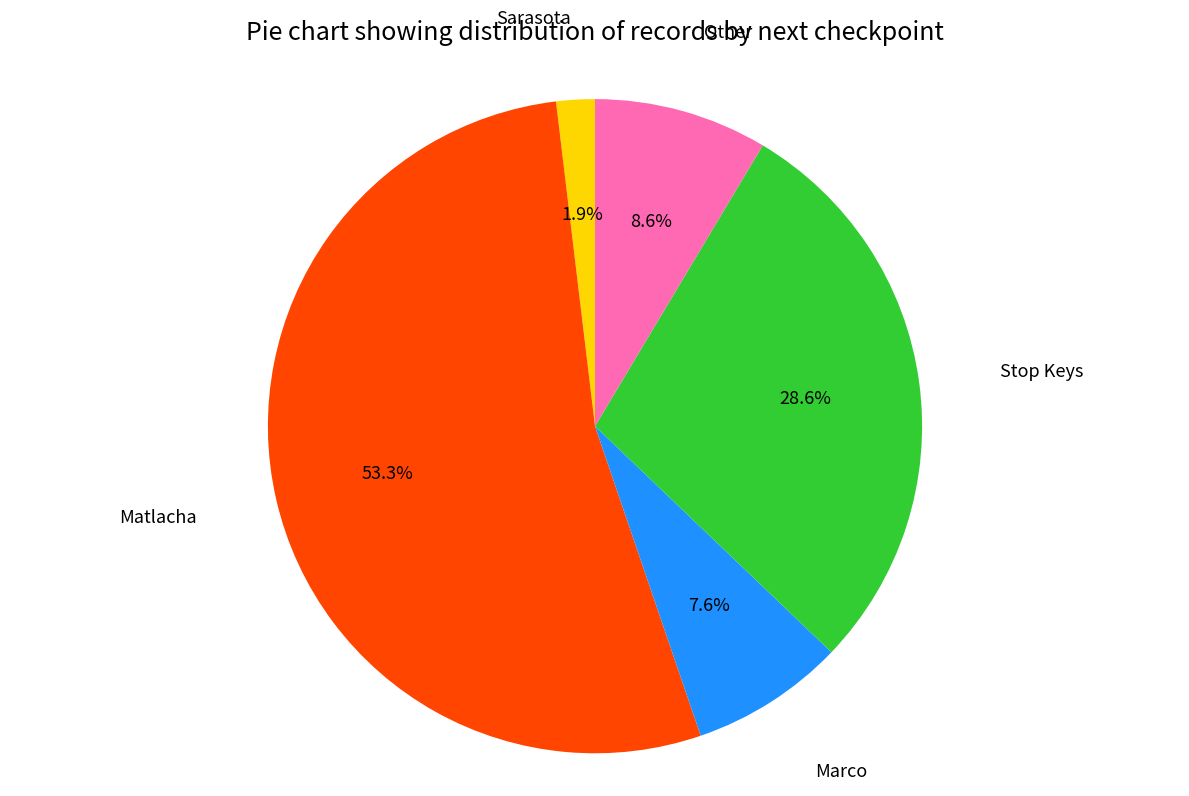

Which slice is the smallest?

Sarasota